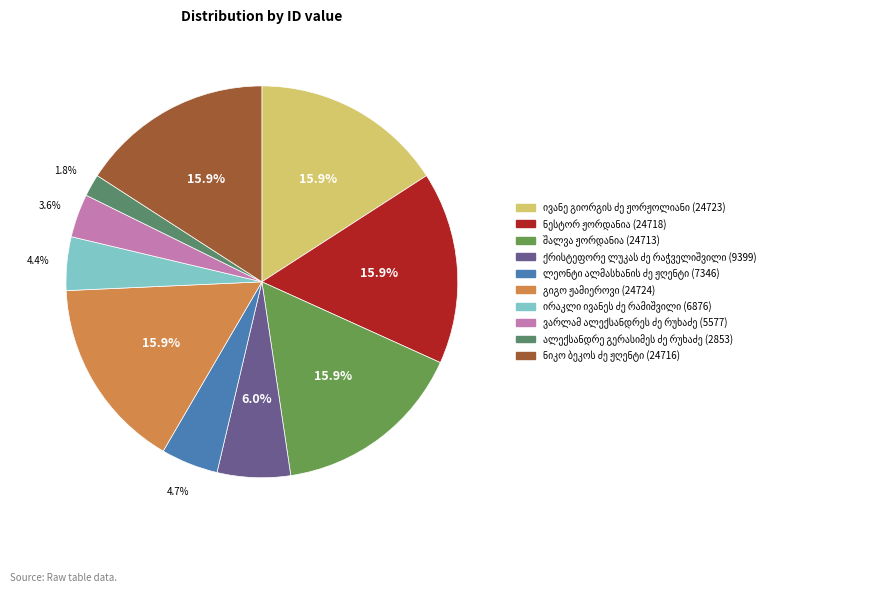

To the nearest percent, what is the combined percentage of ნესტორ ჟორდანია and ვარლამ ალექსანდრეს ძე რუხაძე?

19%